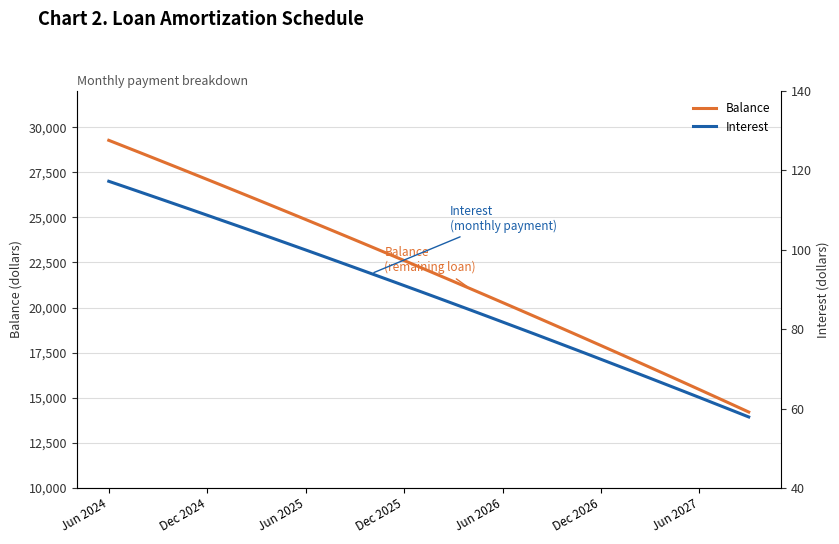

Which series has the largest range (max minus min)?

Balance